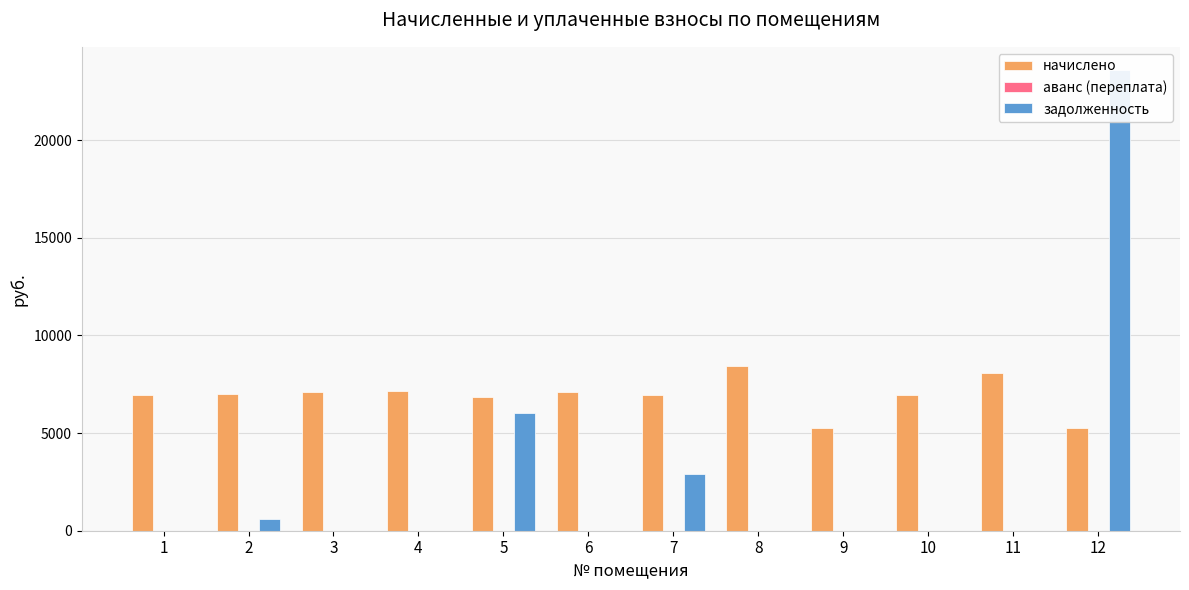

What is the maximum value shown in the chart?

23594.7